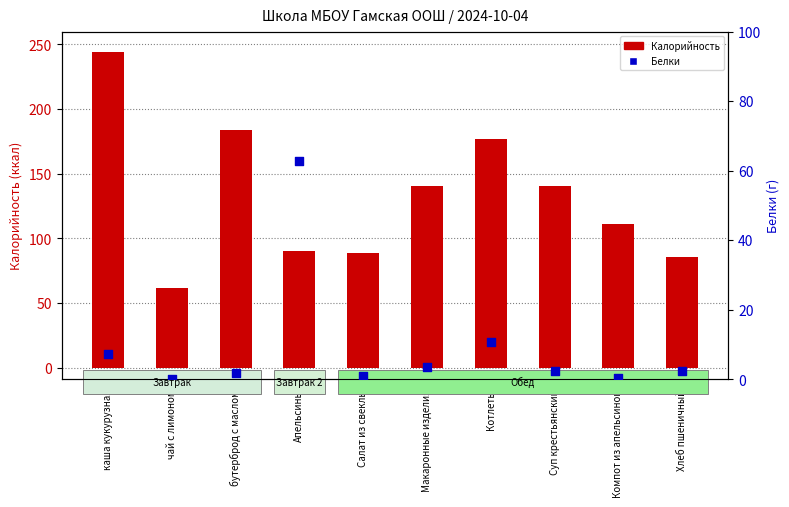

What is the total value across all series at Хлеб пшеничный?

88.1